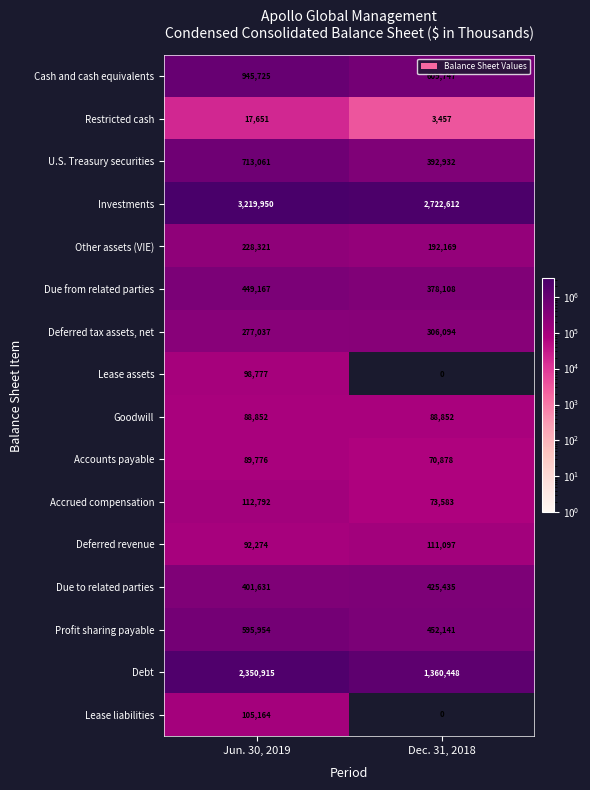

At which category is the sum across all series the highest?

Jun. 30, 2019